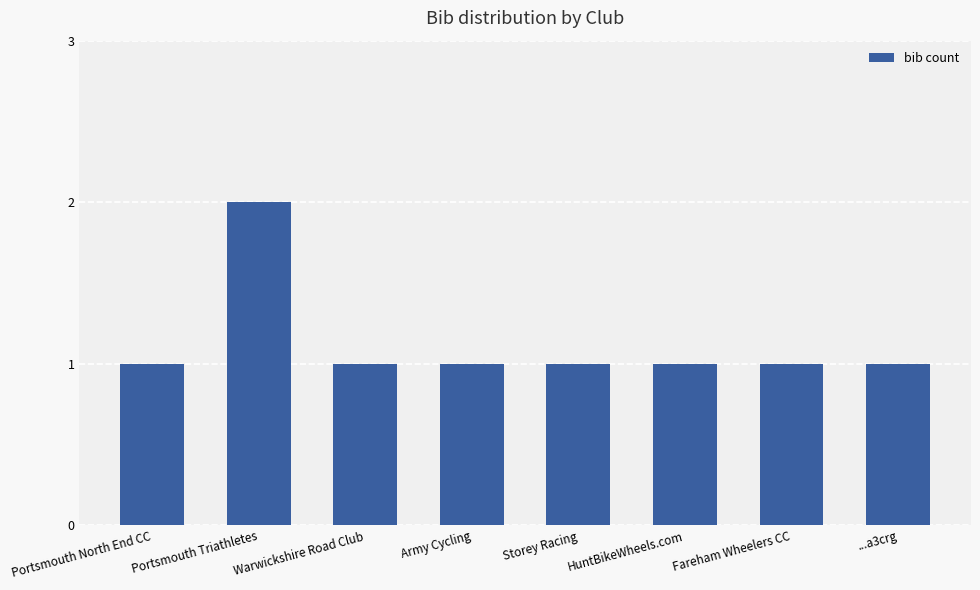

Reading left to right, list all the values displayed in this chart.

Portsmouth North End CC=1	Portsmouth Triathletes=2	Warwickshire Road Club=1	Army Cycling=1	Storey Racing=1	HuntBikeWheels.com=1	Fareham Wheelers CC=1	...a3crg=1